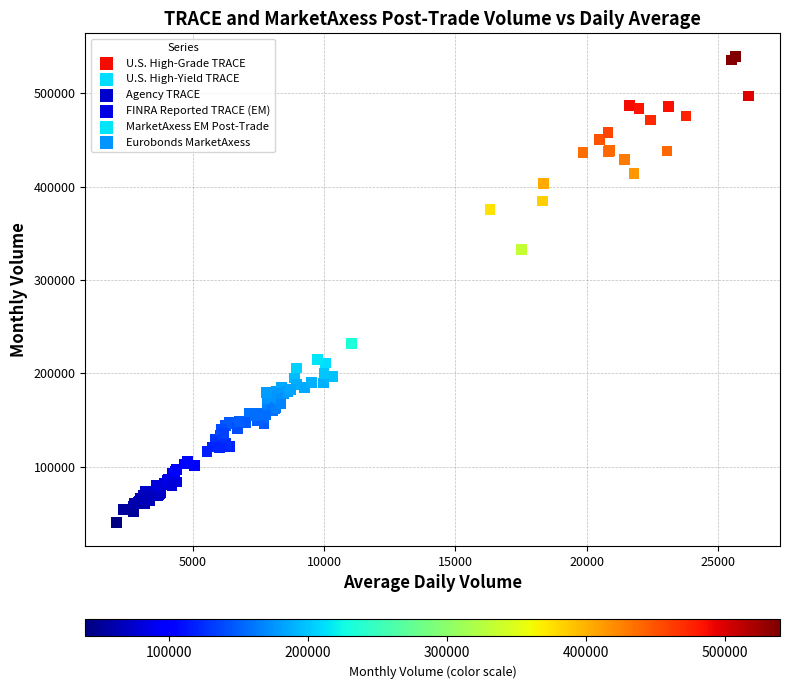

Which series reaches the maximum Y coordinate?

U.S. High-Grade TRACE